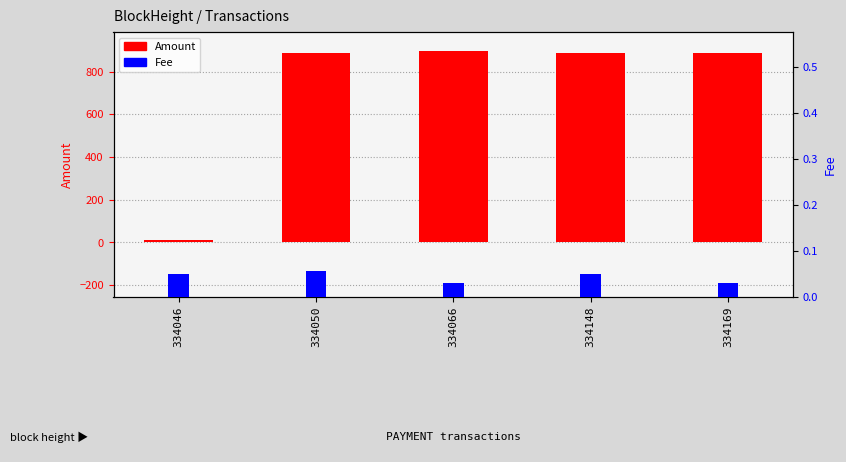

Which category has the highest value across all series?

334066